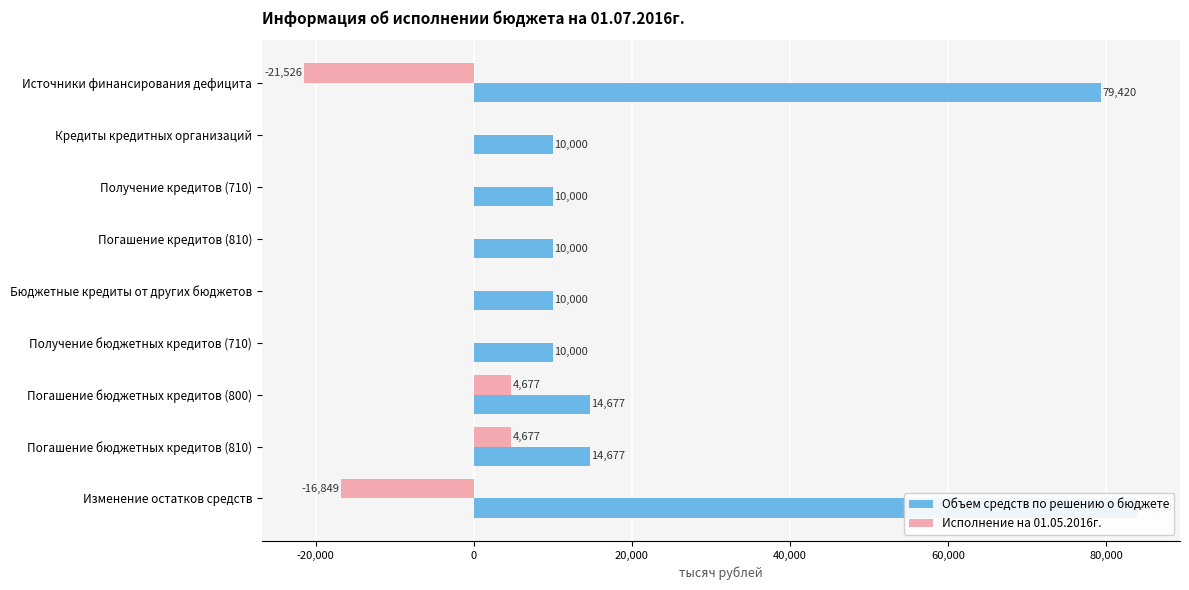

Reading left to right, extract all data points from this chart.

Объем средств по решению о бюджете: 79420.2	10000.0	10000.0	10000.0	10000.0	10000.0	14676.9	14676.9	84097.1
Исполнение на 01.05.2016г.: -21526.0	0.0	0.0	0.0	0.0	0.0	4676.9	4676.9	-16849.1